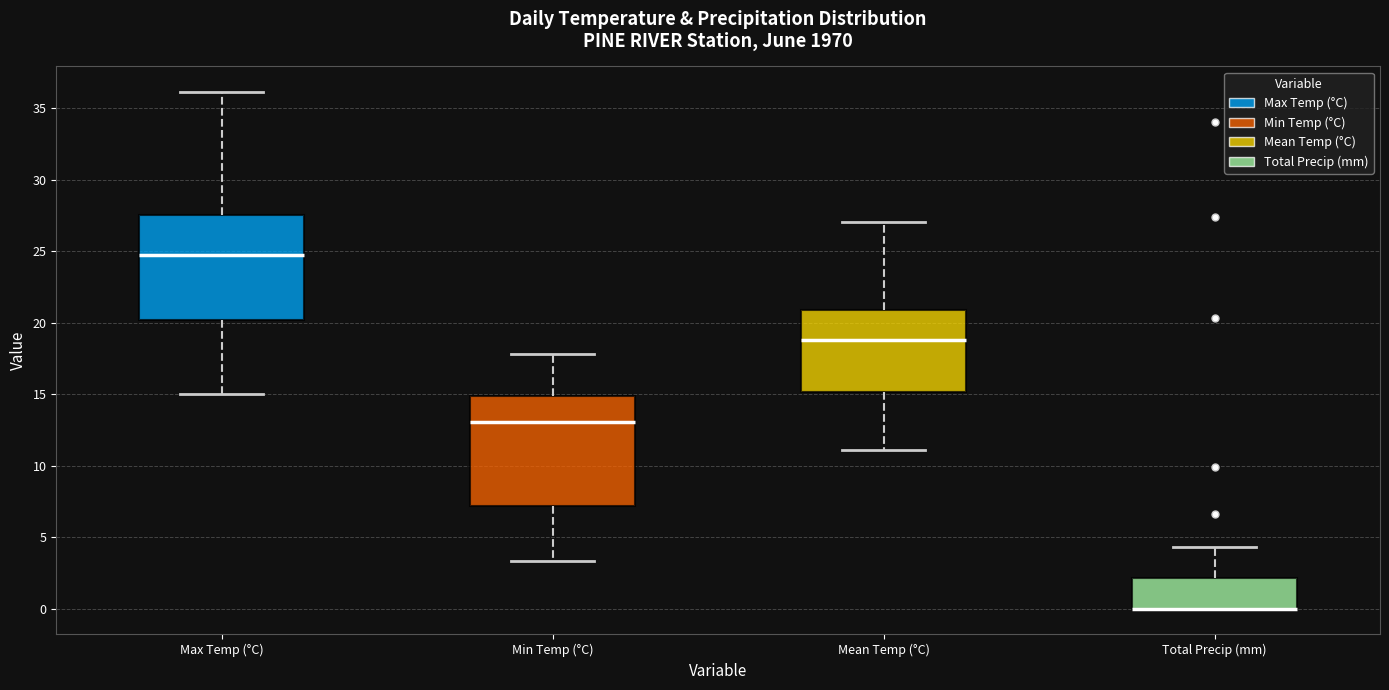

Reading left to right, transcribe this box plot: for each box, give where its median line is, the range the box spans, and where its two whiskers end, as read against the y-axis. The values are not printed on the chart, so give them approximately, as read against the axis.

Max Temp (°C): median 24.5, box 20.0 to 27.5, whiskers 15.0 to 36.0
Min Temp (°C): median 13.0, box 7.0 to 15.0, whiskers 3.5 to 18.0
Mean Temp (°C): median 19.0, box 15.0 to 21.0, whiskers 11.0 to 27.0
Total Precip (mm): median 0.0 (drawn on the box's lower edge), box 0.0 to 2.0, whiskers 0.0 to 4.5